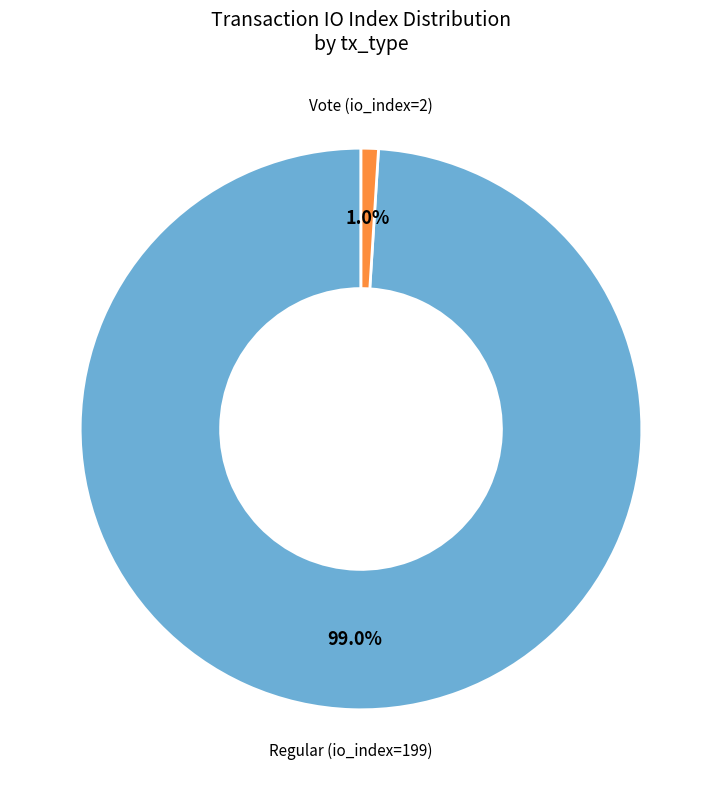

How many segments does this pie chart have?

2